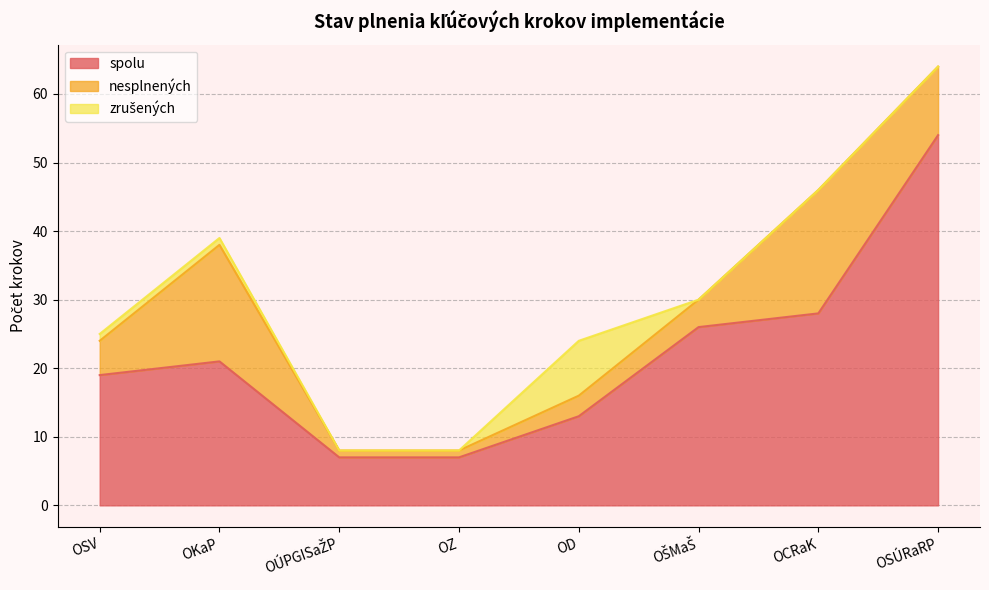

Rank the series by their average value, from lowest to highest.

zrušených, nesplnených, spolu